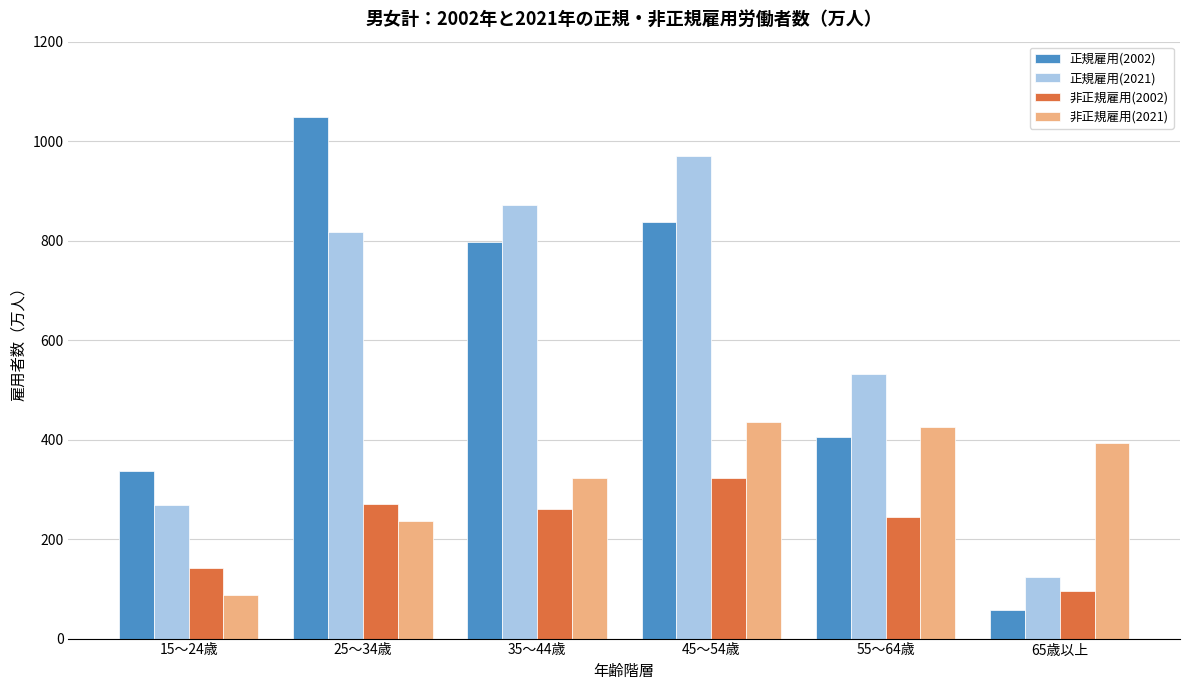

Reading left to right, extract all data points from this chart.

正規雇用(2002): 15～24歳=336	25～34歳=1049	35～44歳=797	45～54歳=838	55～64歳=406	65歳以上=58
正規雇用(2021): 15～24歳=268	25～34歳=817	35～44歳=871	45～54歳=970	55～64歳=531	65歳以上=124
非正規雇用(2002): 15～24歳=142	25～34歳=271	35～44歳=261	45～54歳=323	55～64歳=244	65歳以上=95
非正規雇用(2021): 15～24歳=87	25～34歳=237	35～44歳=323	45～54歳=435	55～64歳=425	65歳以上=393